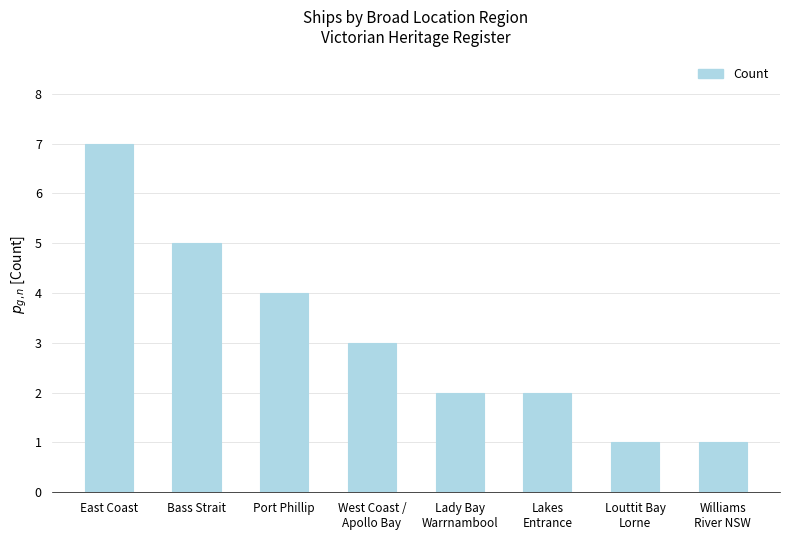

At which category does the chart reach its peak across all series?

East Coast